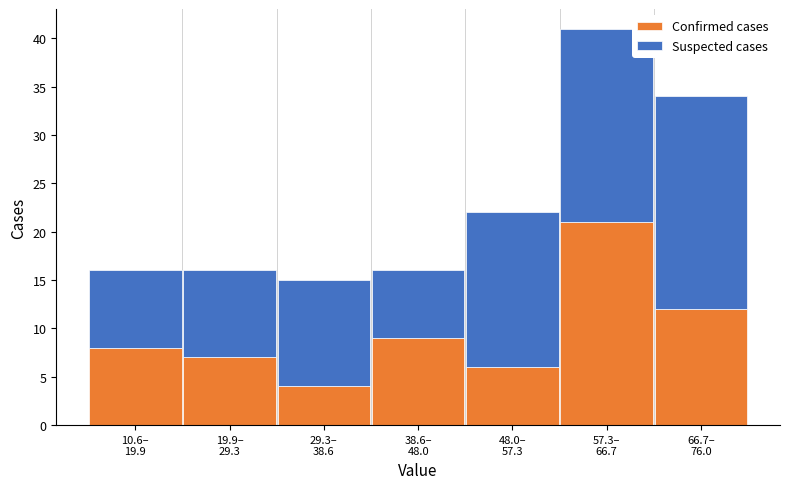

Reading left to right, list the values for the Confirmed cases series.

8	7	4	9	6	21	12